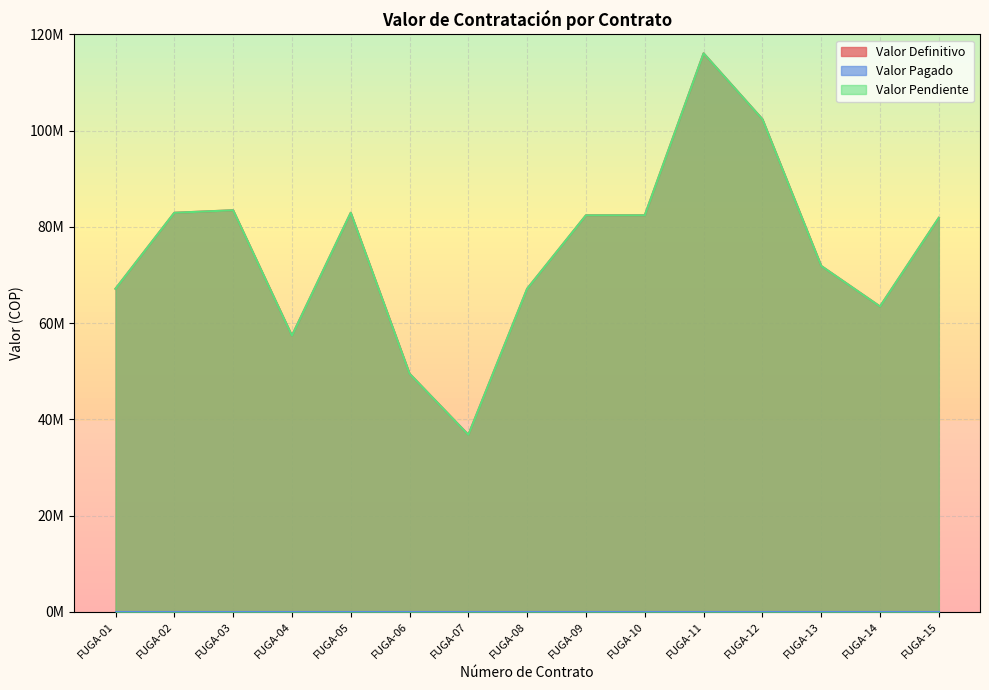

Does the chart display data point markers on the line(s)?

No